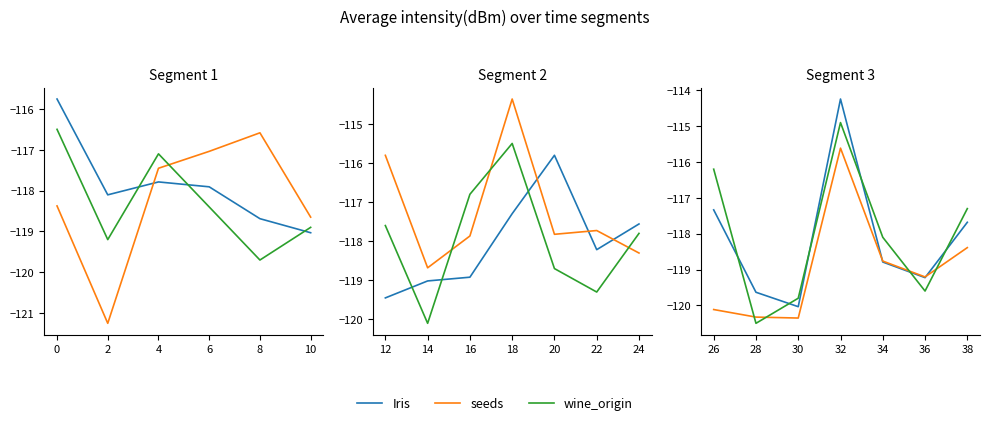

How many interior local peaks does the Iris series have?

1